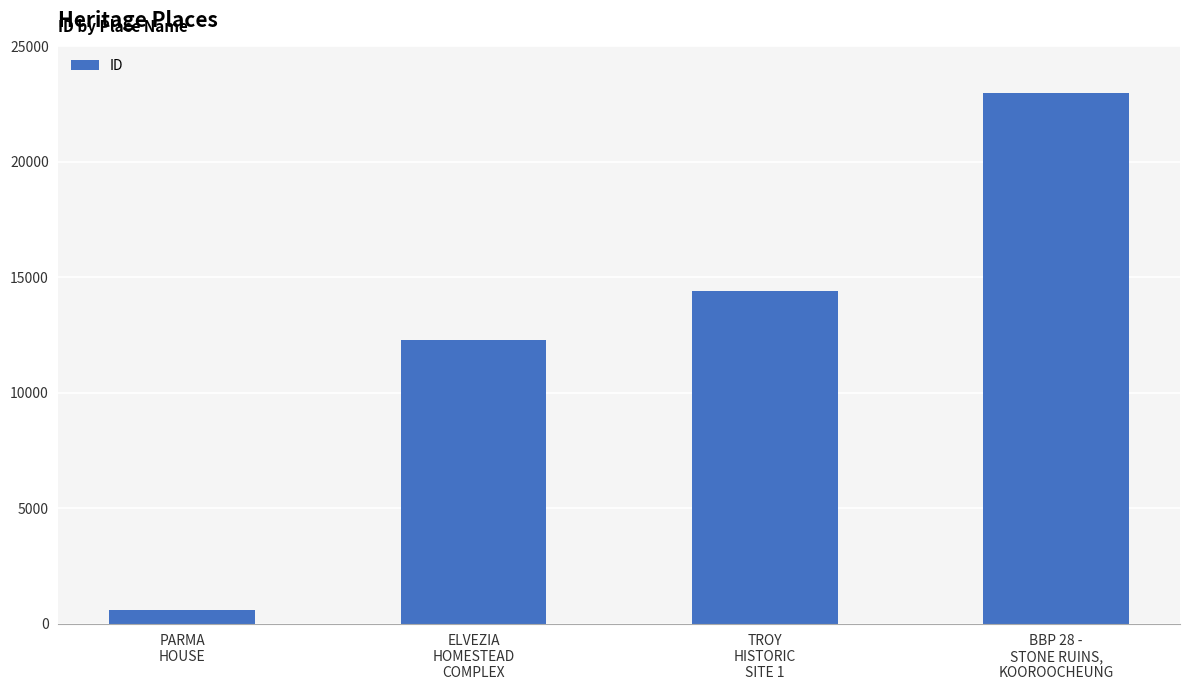

Which category has the lowest value across all series?

PARMA
HOUSE